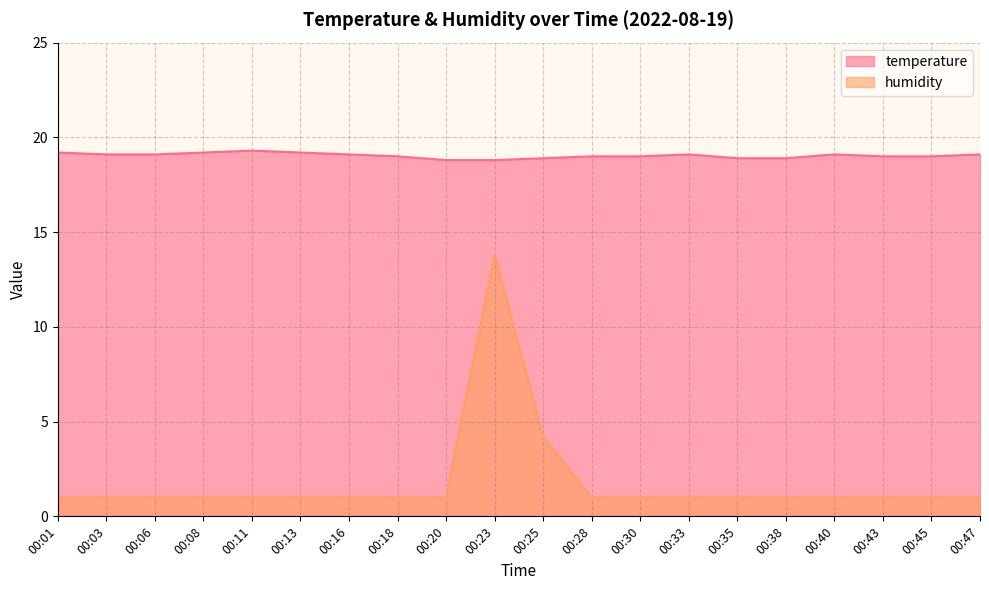

True or false: temperature and humidity cross at least once.

False